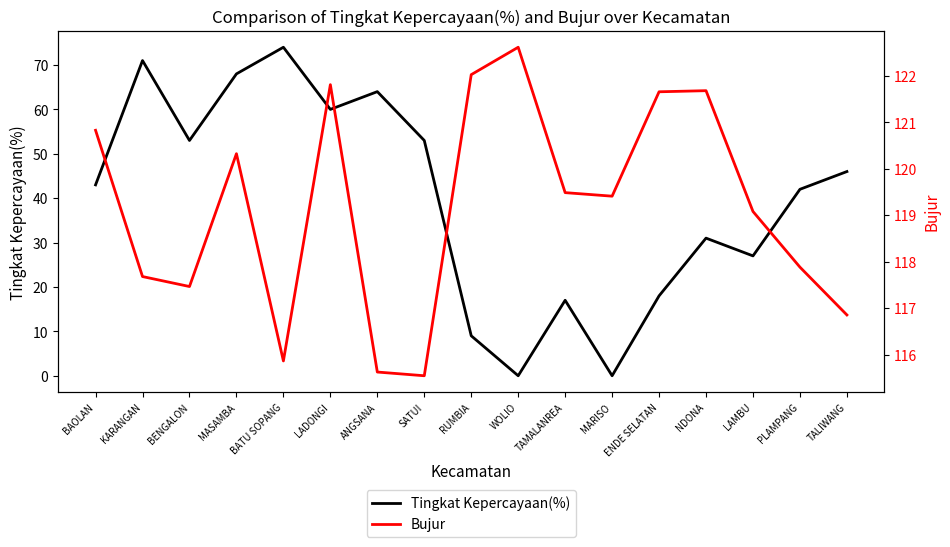

How many data points does each series have?

17